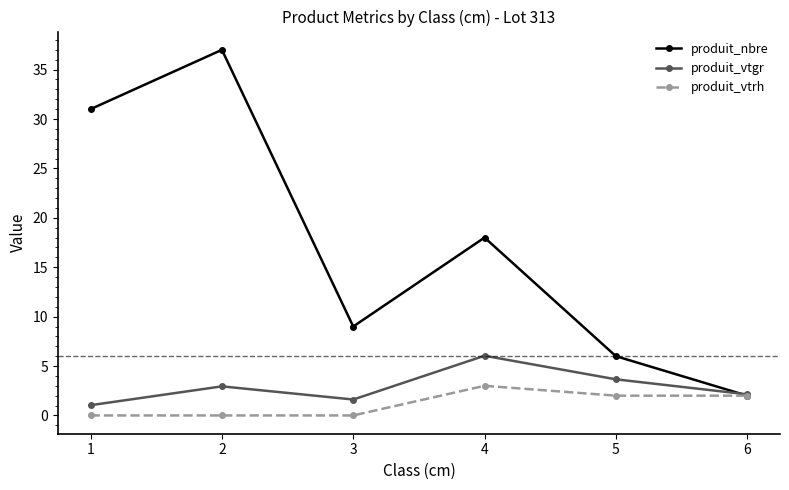

How many interior local peaks does the produit_vtgr series have?

2